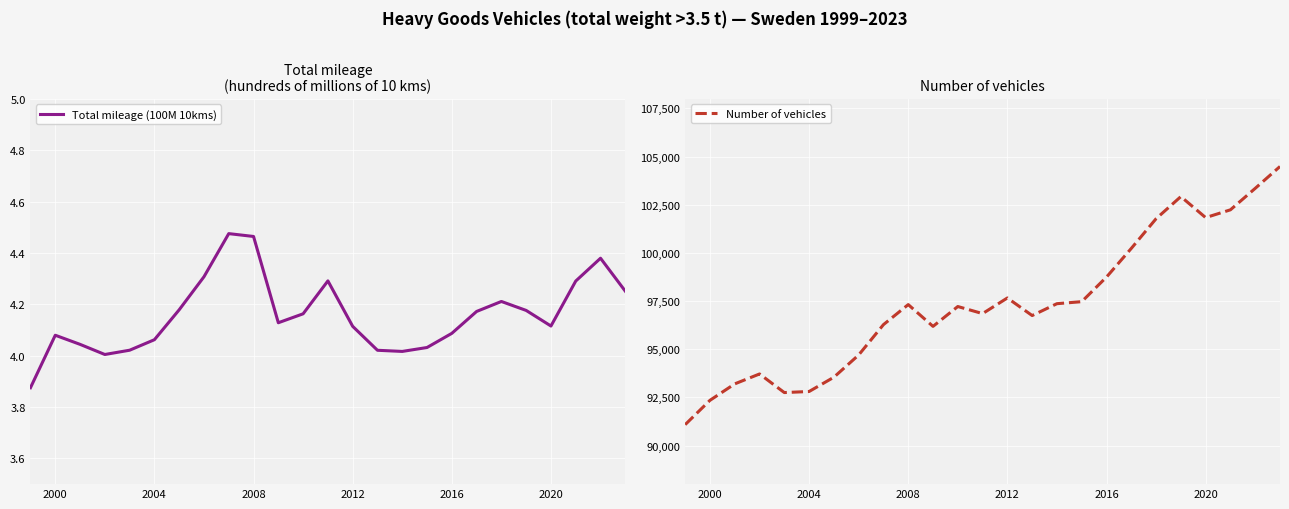

What is the maximum value for Number of vehicles?

104484